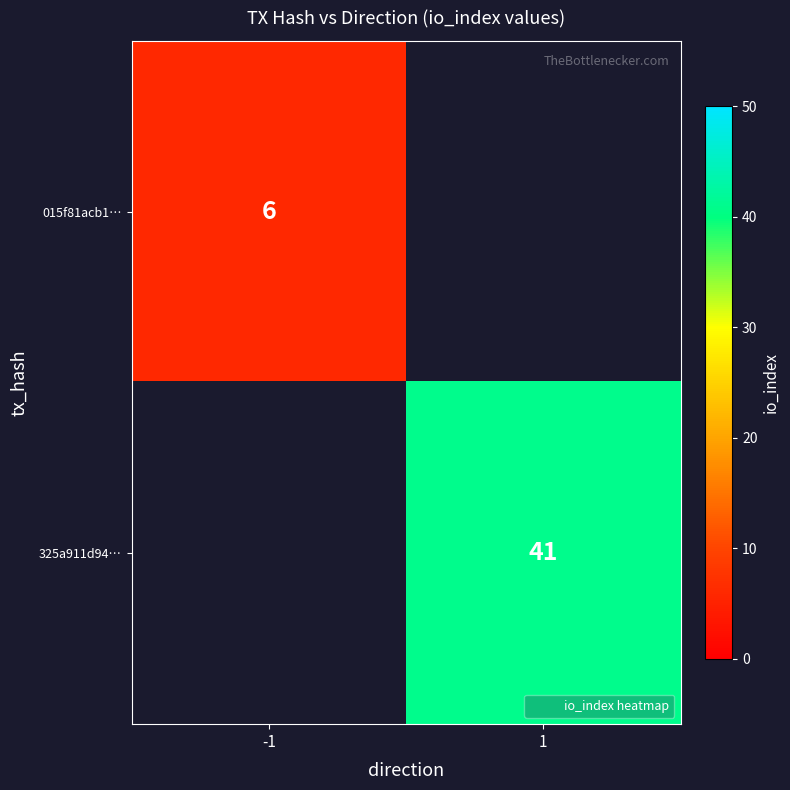

Is the value of 015f81acb1… at -1 greater than the value of 325a911d94… at 1?

No